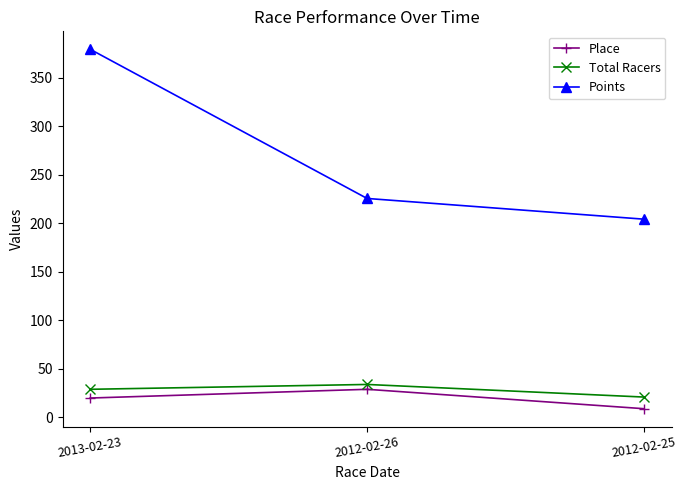

Is the value of Place at 2012-02-25 greater than the value of Total Racers at 2012-02-26?

No